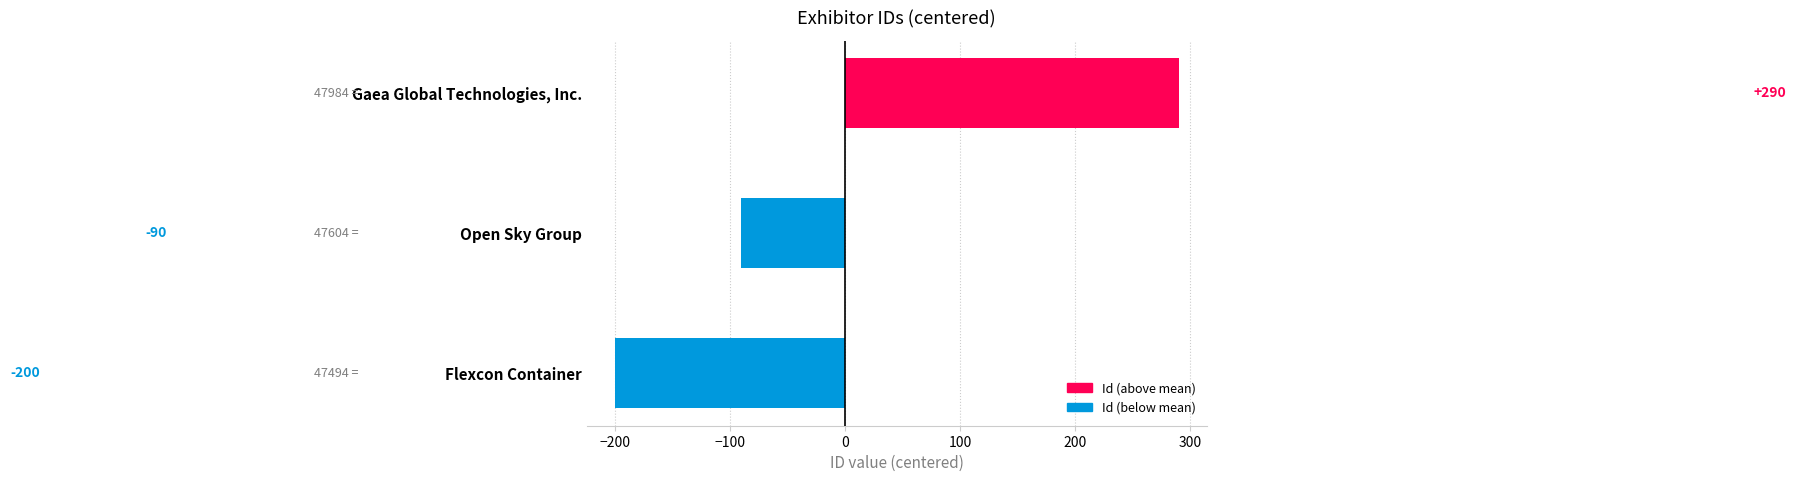

At which label is the value closest to 45?

Open Sky Group